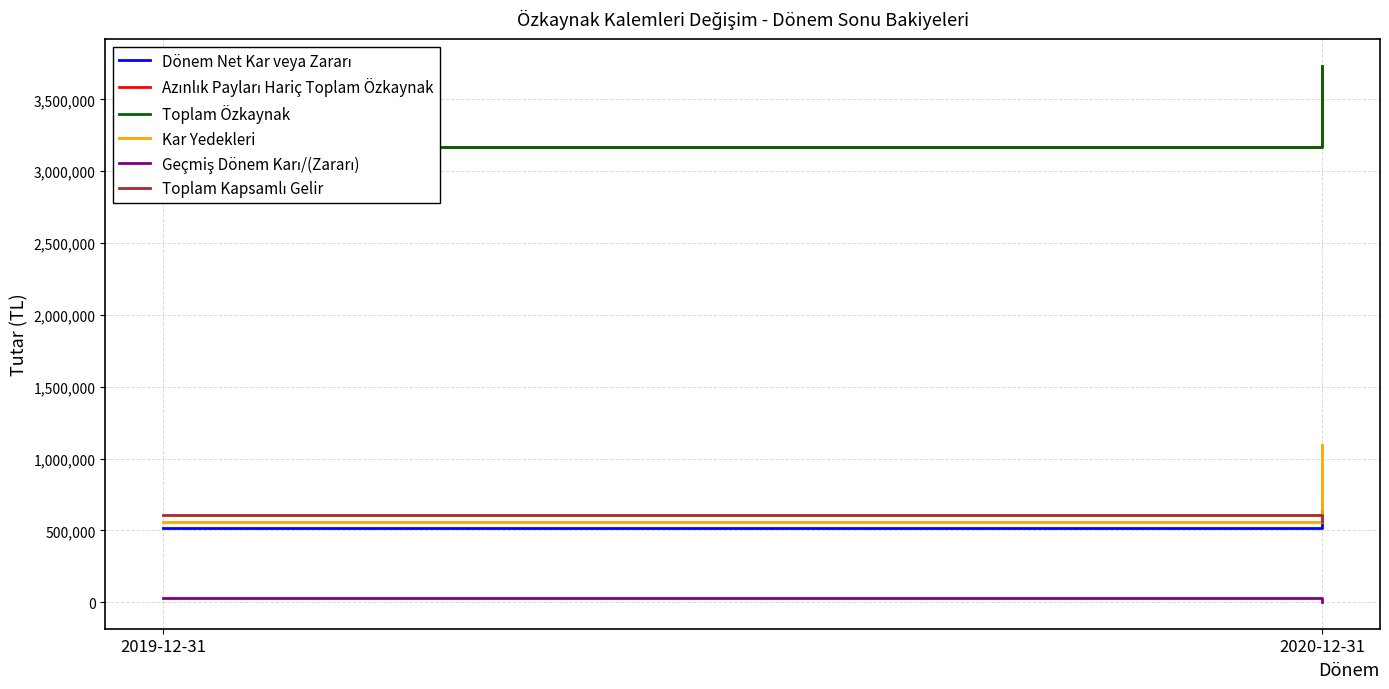

Which category has the lowest value in the Toplam Özkaynak series?

2019-12-31